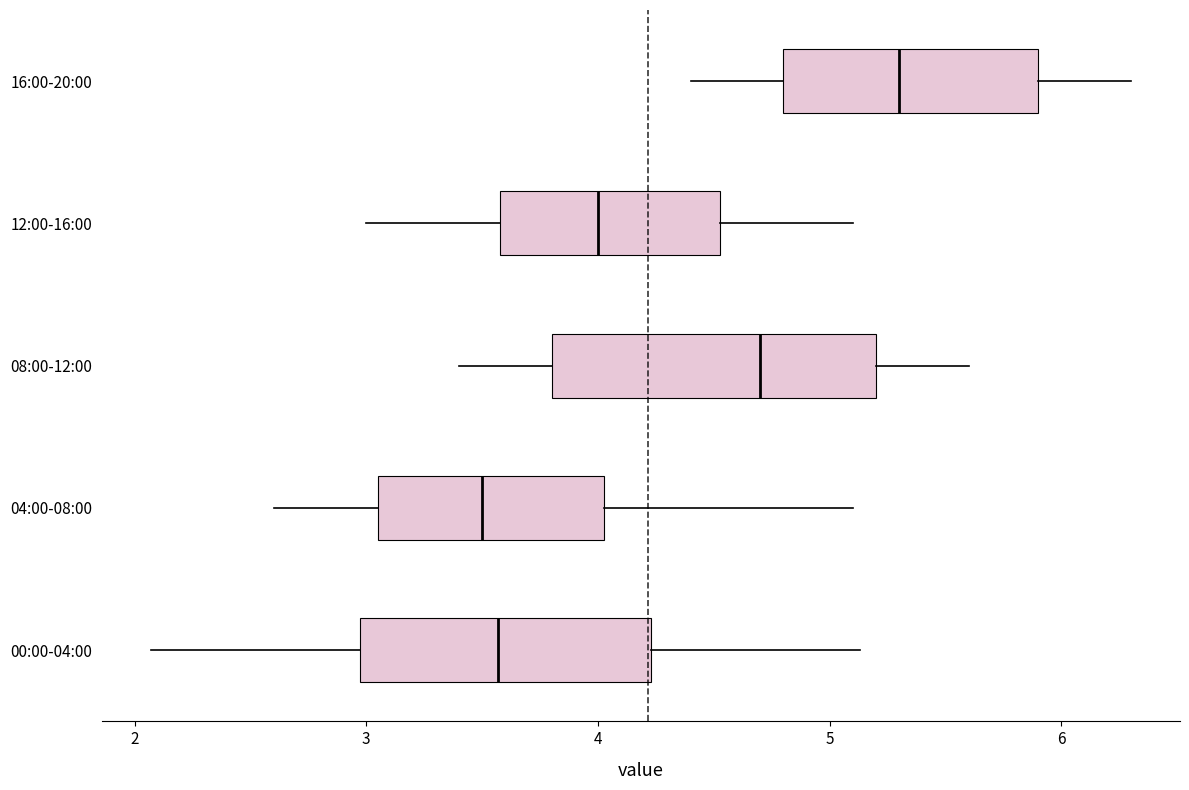

Where does the left whisker of the box for 16:00-20:00 end on the x-axis? The values are not printed on the chart, so give them approximately, as read against the axis.

4.4